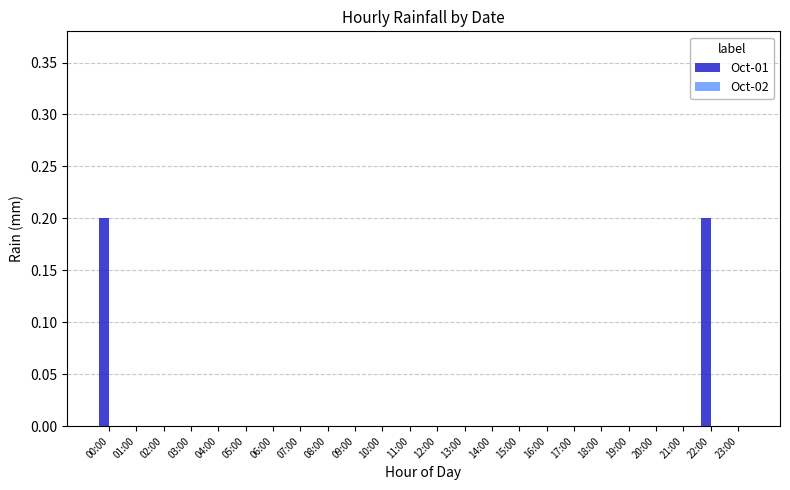

What is the sum of all values?

0.4